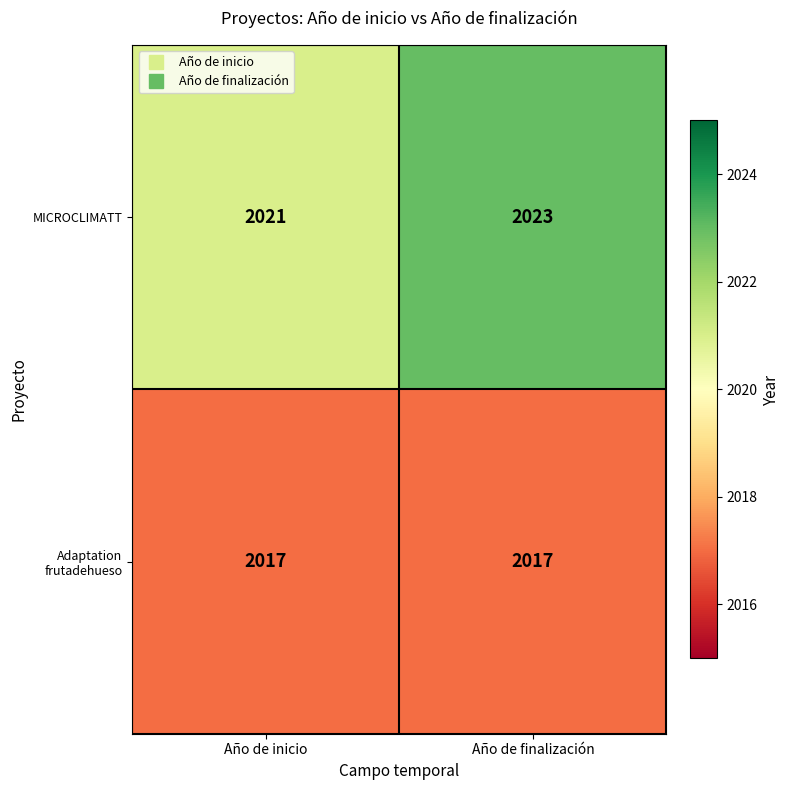

What is the total value across all series at Año de inicio?

4038